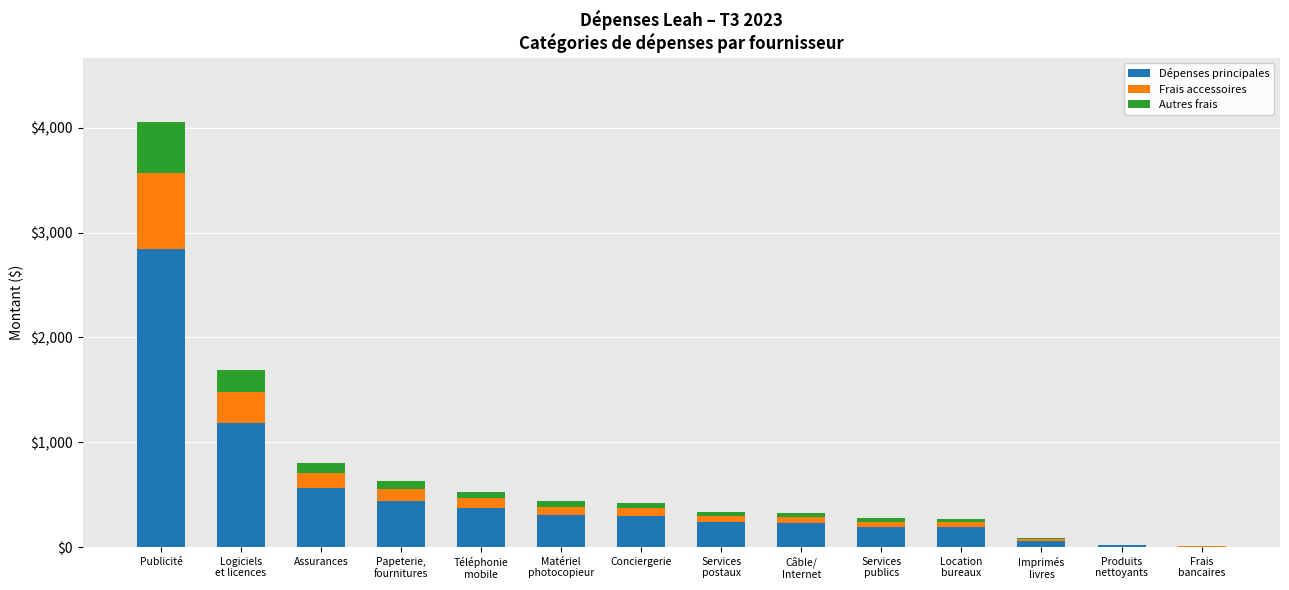

At which category is the sum across all series the highest?

Publicité